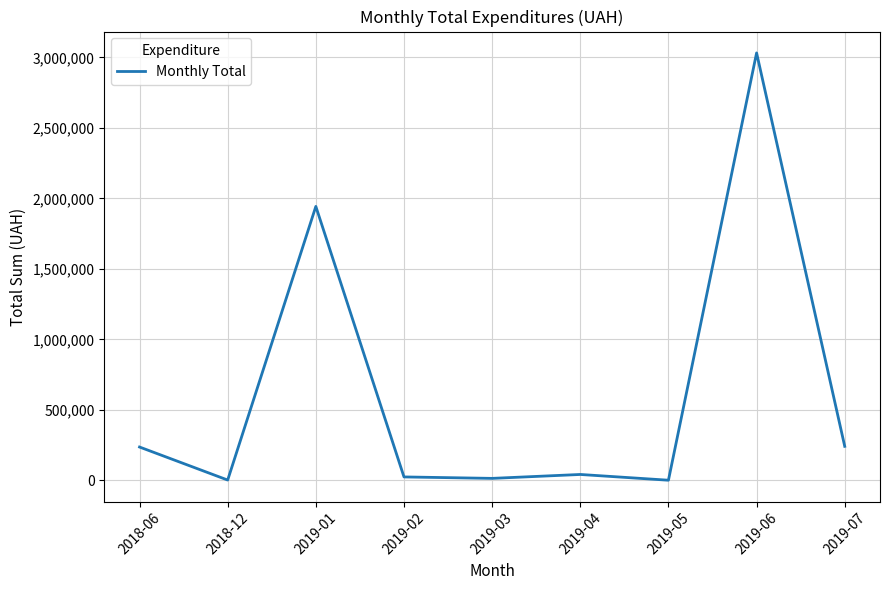

At which label is the value closest to 1516393?

2019-01